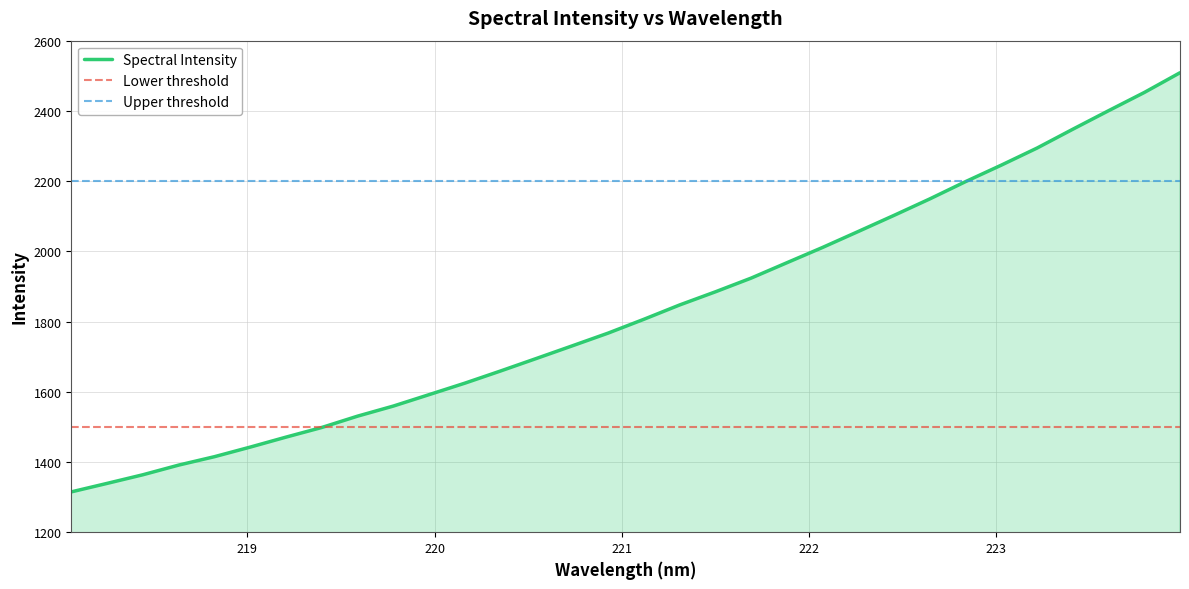

What is the label of the 4th point from the right?

223.408